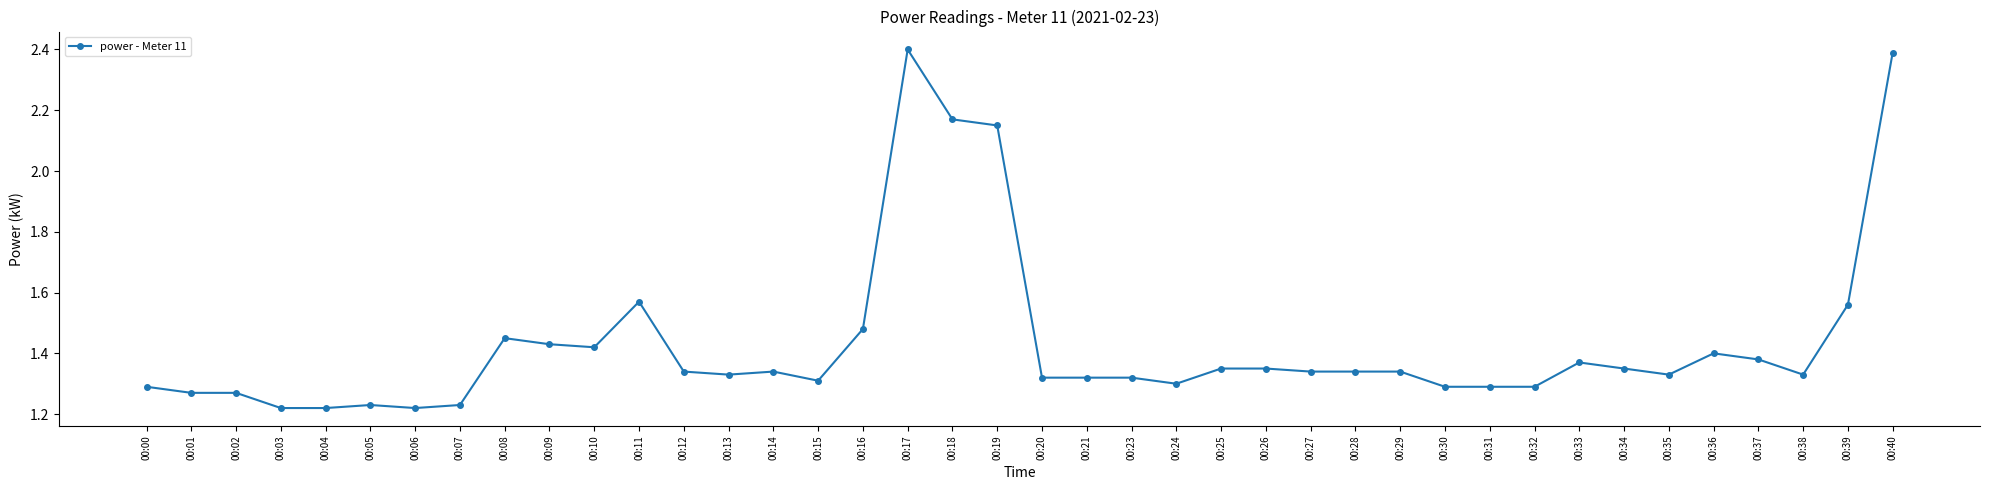

Is it true that the value at 00:13 is 1.3?

True